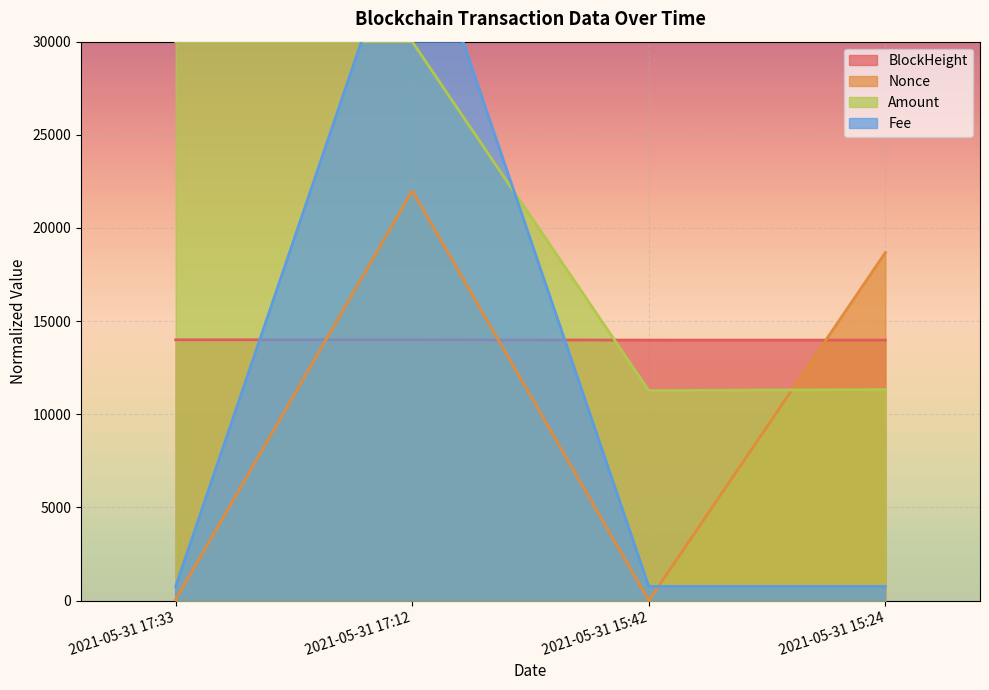

Does the chart display data point markers on the line(s)?

No